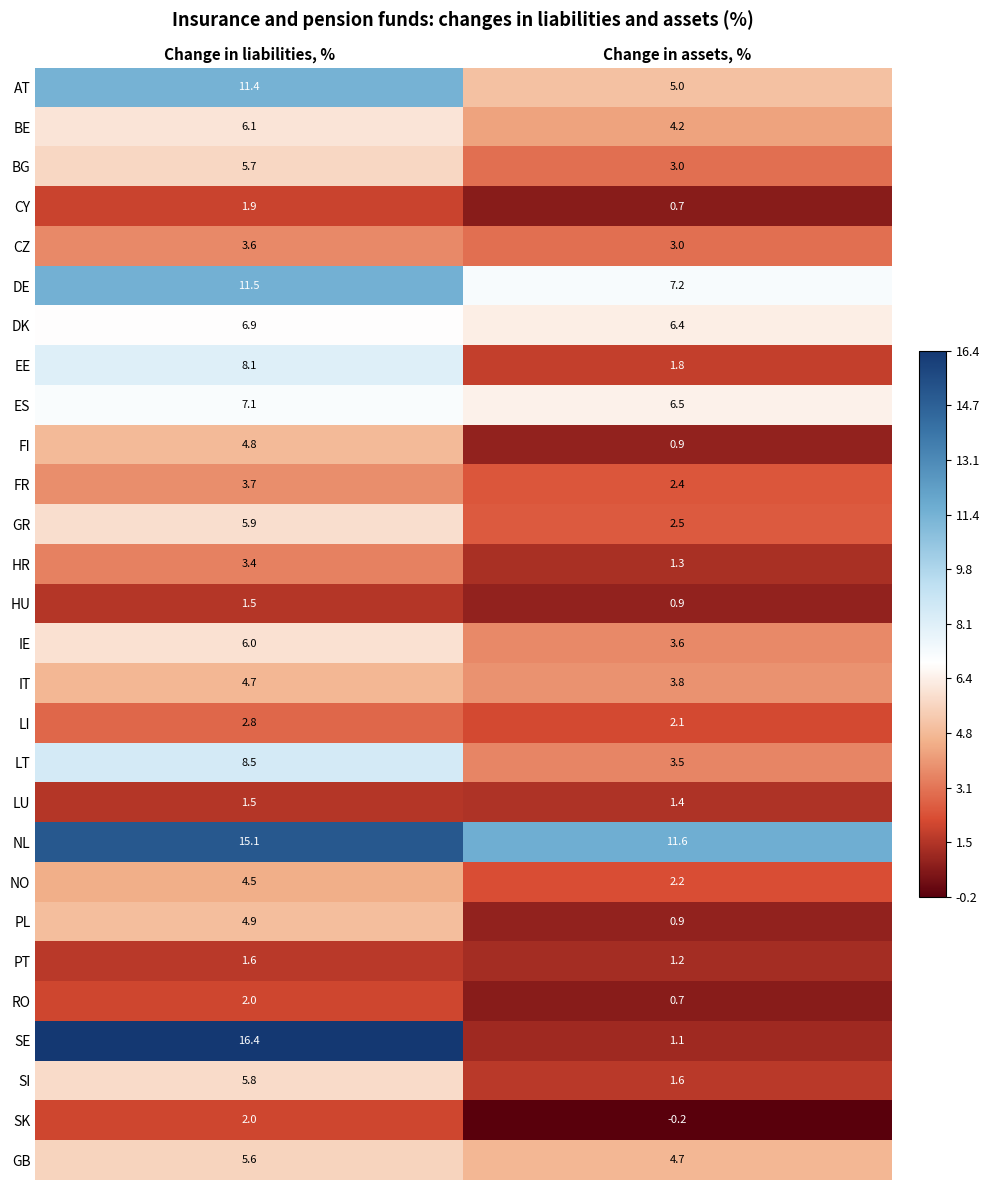

Rank the categories by RO value from highest to lowest.

Change in liabilities, %, Change in assets, %